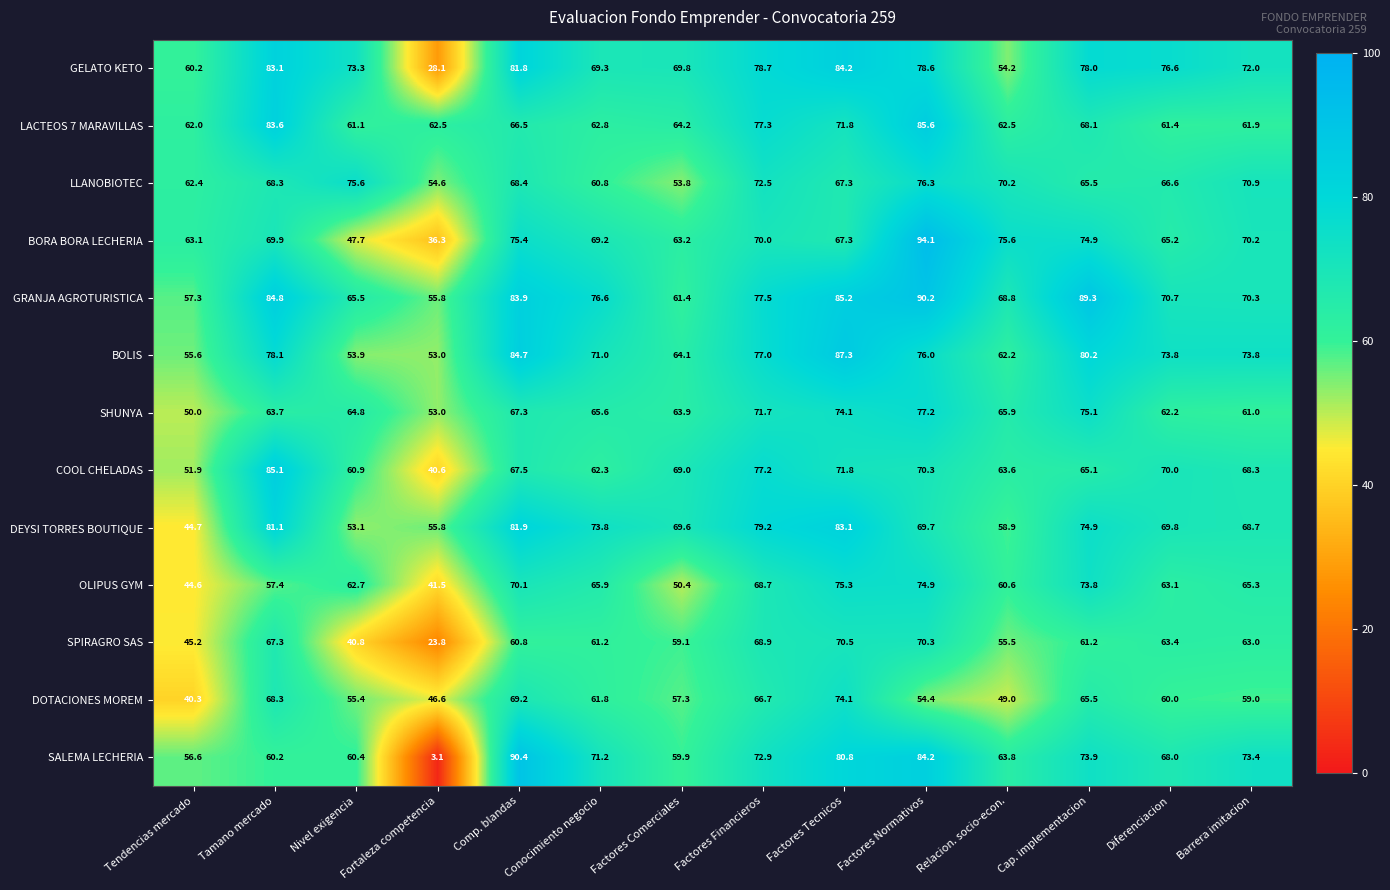

Which series changed the most between Factores Tecnicos and Relacion. socio-econ.?

GELATO KETO